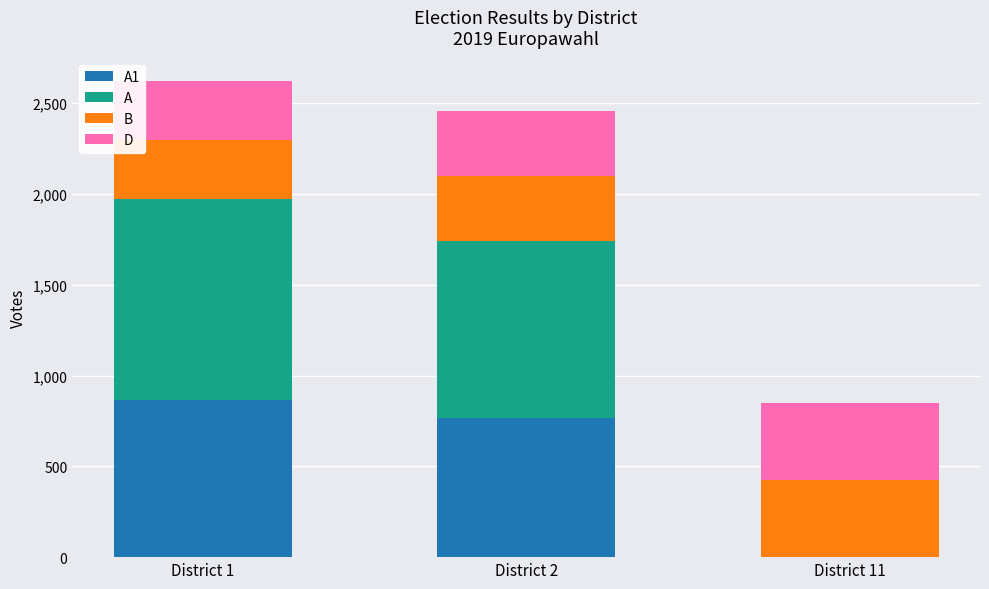

Rank the categories by D value from lowest to highest.

District 1, District 2, District 11